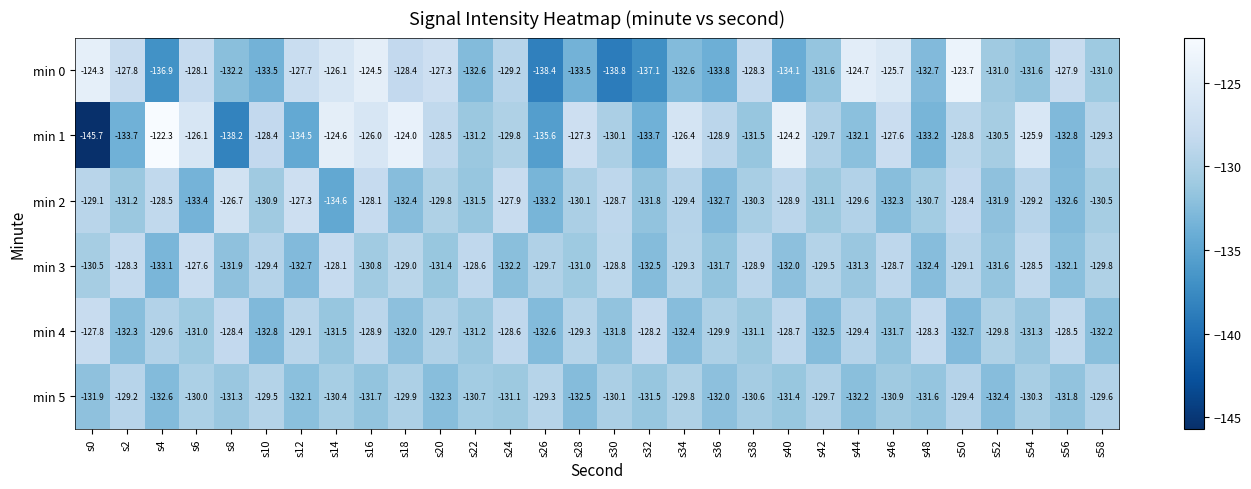

Rank the series at s56 from lowest to highest value.

min 1, min 2, min 3, min 5, min 4, min 0